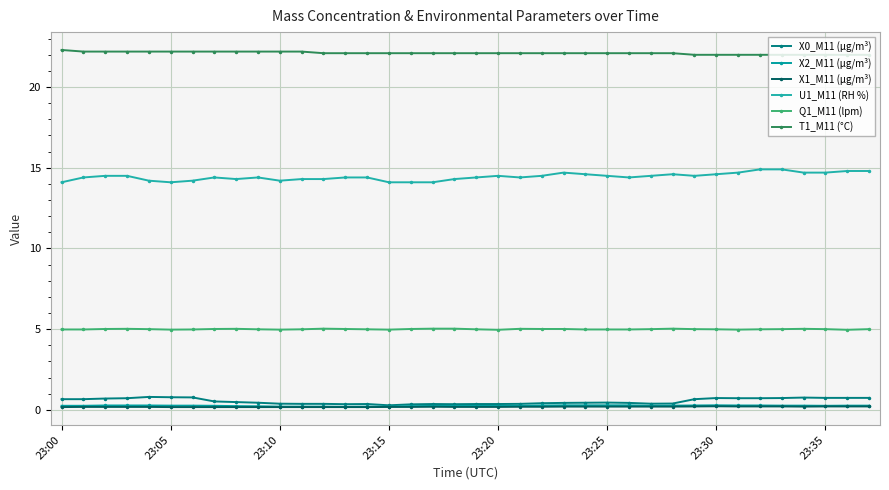

True or false: X2_M11 (μg/m³) has more than 0 interior local peaks.

True